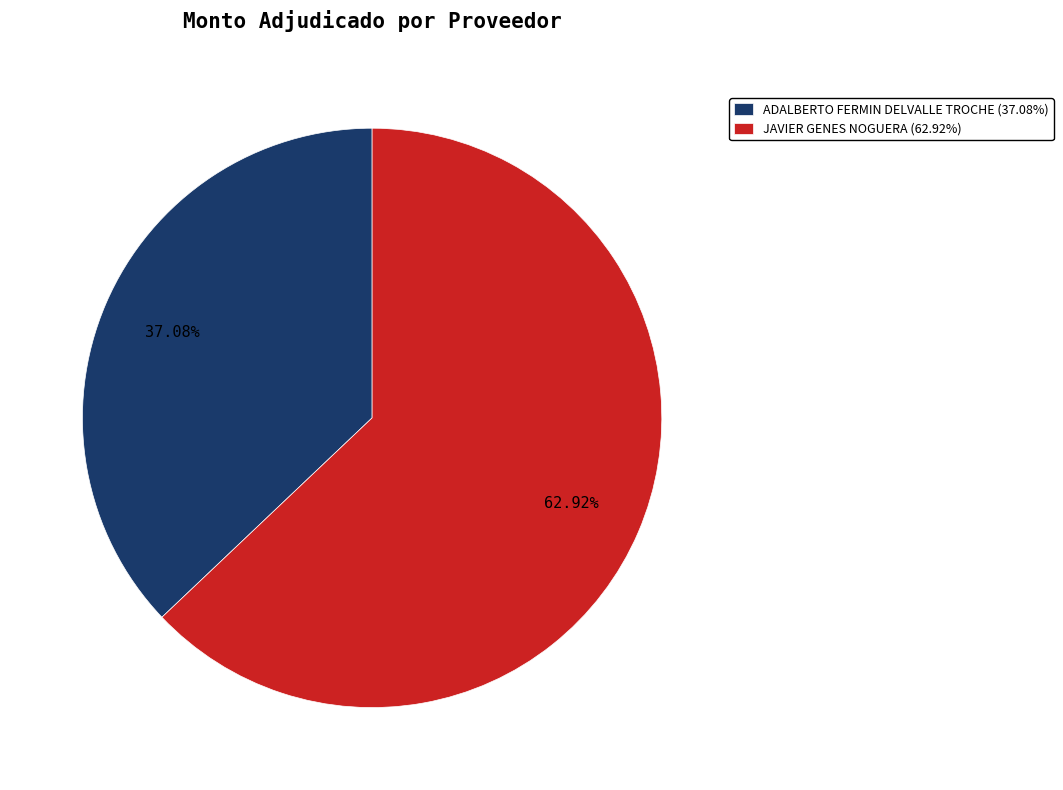

Does JAVIER GENES NOGUERA account for over 50% of the chart?

Yes